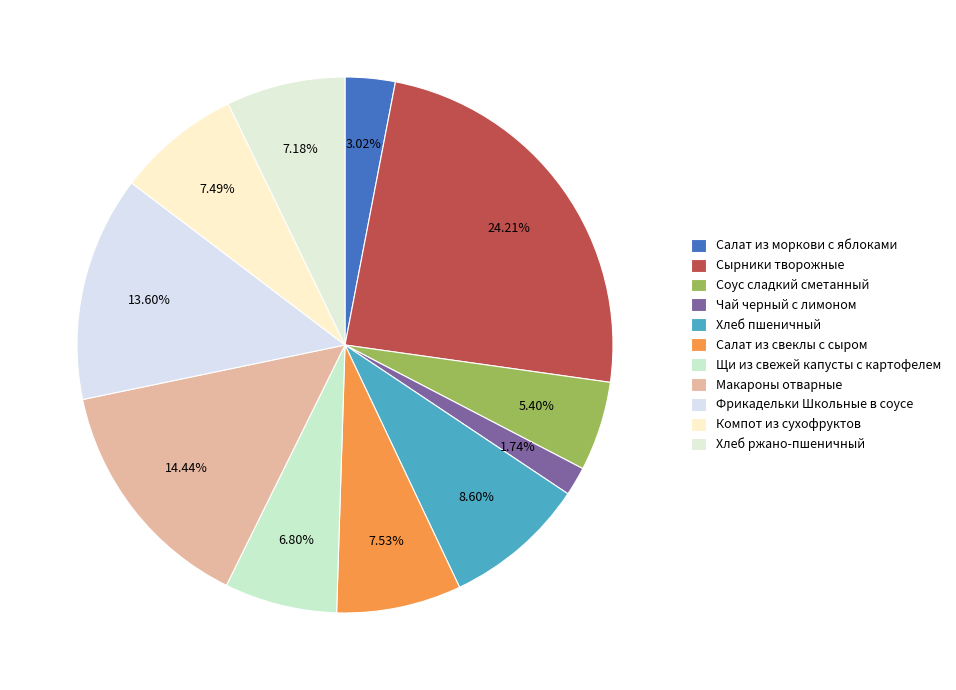

What percentage do Хлеб пшеничный and Фрикадельки Школьные в соусе together represent?

22.2%